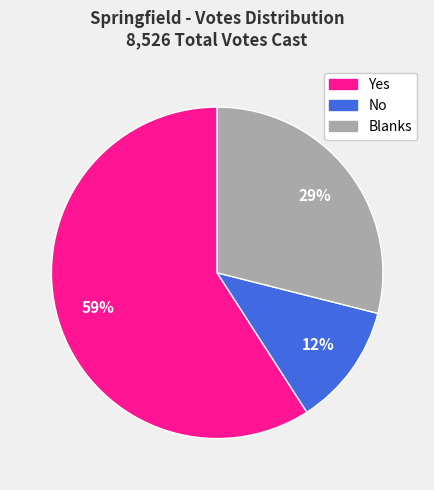

How many slices are in this pie chart?

3